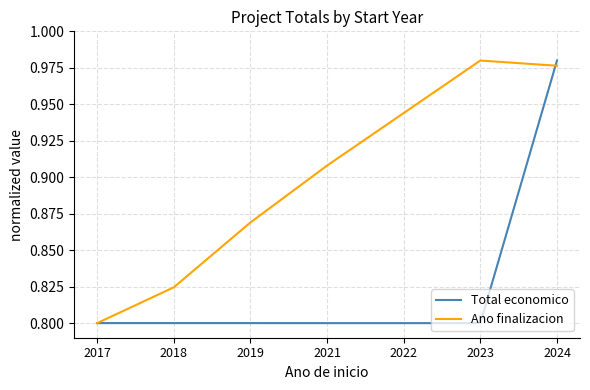

Rank the series at 2022 from highest to lowest value.

Ano finalizacion, Total economico